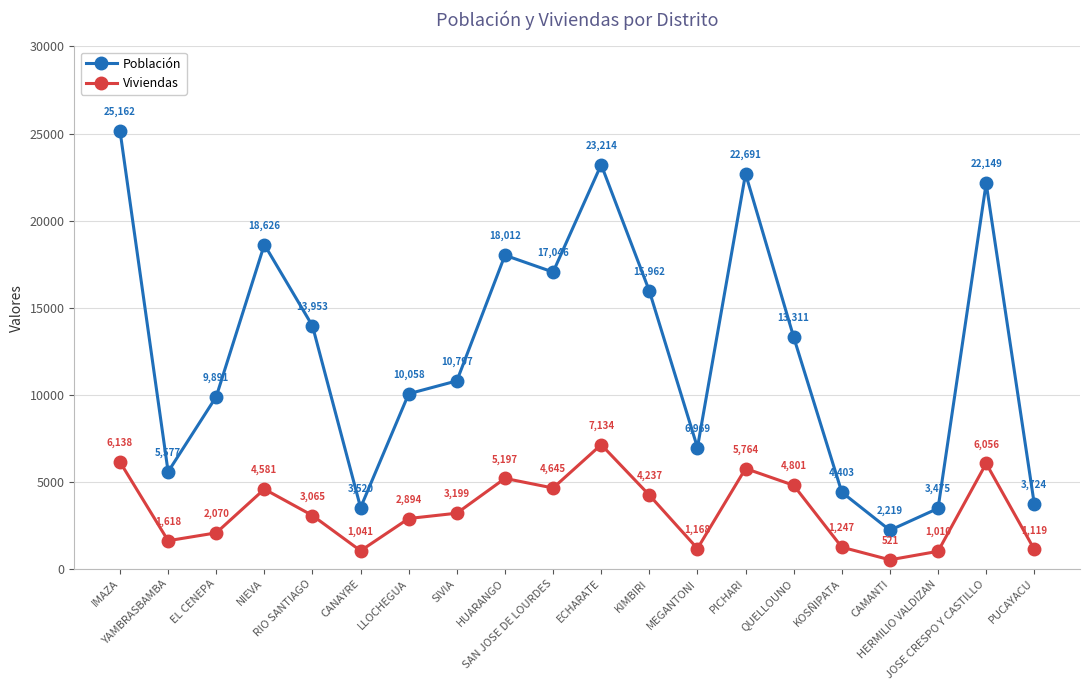

Which label corresponds to the largest value in the chart?

IMAZA